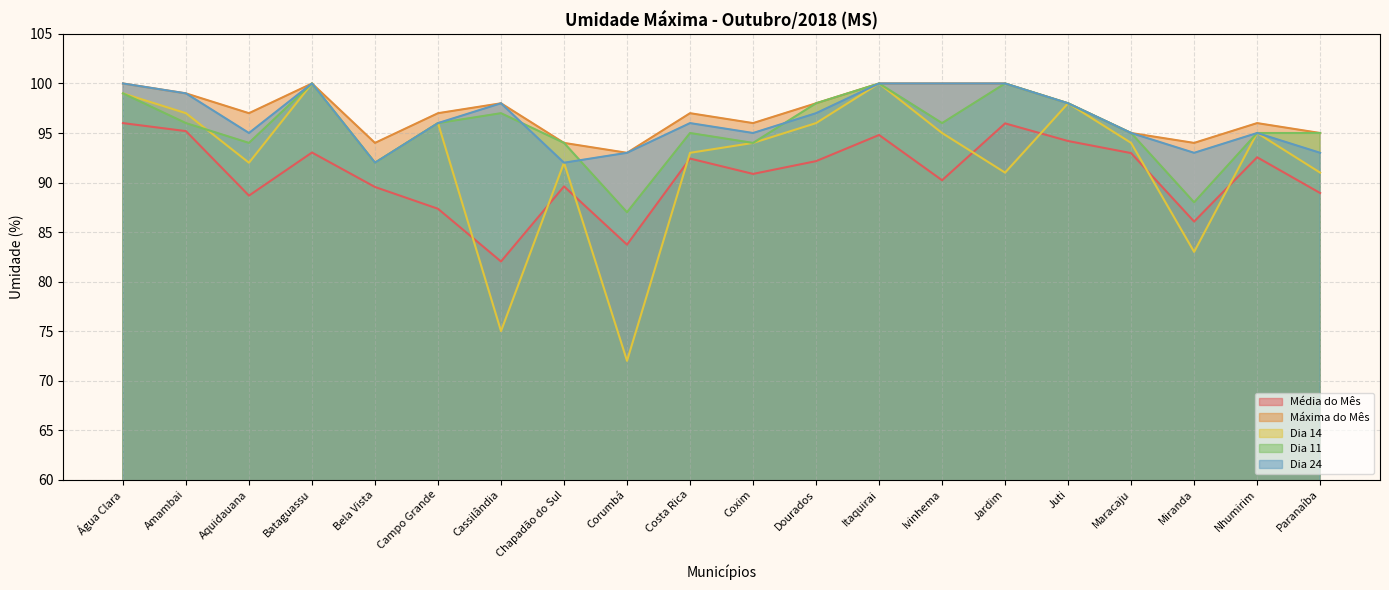

Rank the categories by Máxima do Mês value from lowest to highest.

Corumbá, Bela Vista, Chapadão do Sul, Miranda, Maracaju, Paranaíba, Coxim, Nhumirim, Aquidauana, Campo Grande, Costa Rica, Cassilândia, Dourados, Juti, Amambai, Água Clara, Bataguassu, Itaquirai, Ivinhema, Jardim